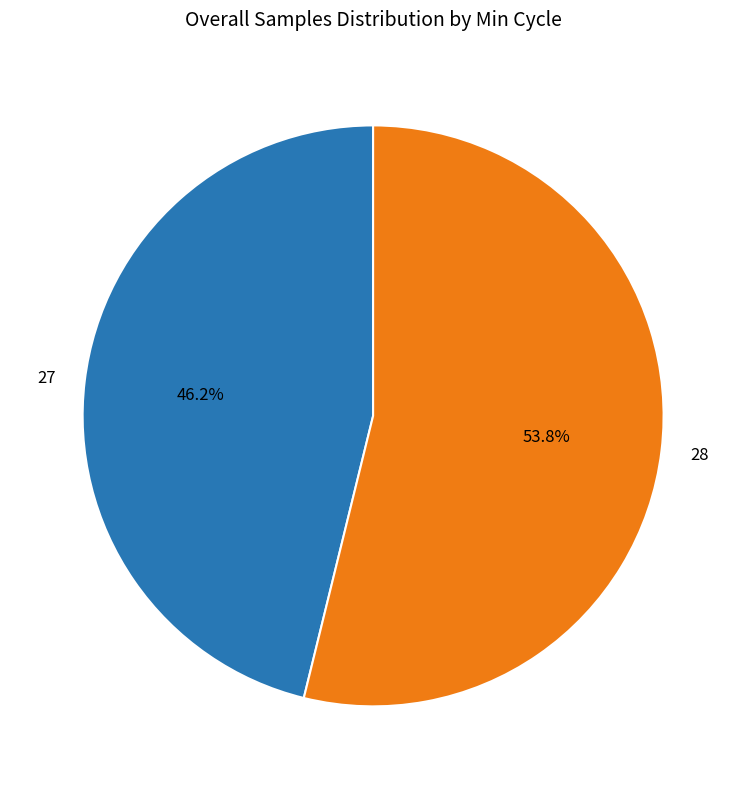

What percentage is the 28 slice, to the nearest percent?

54%